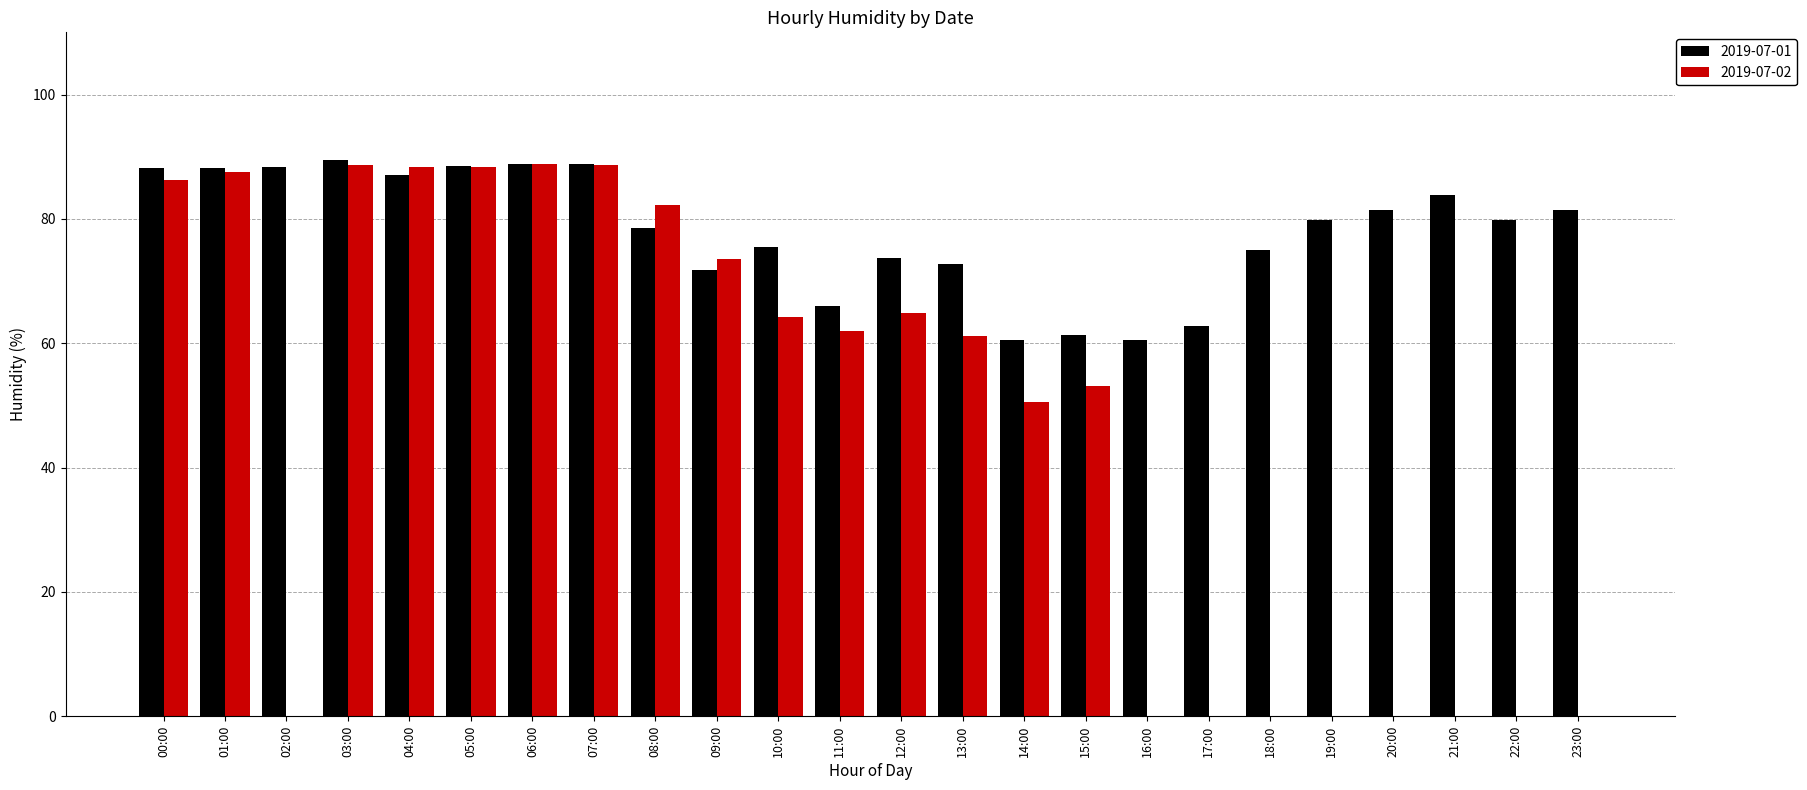

The 2019-07-01 series shows 72.8 at 13:00. True or false?

True